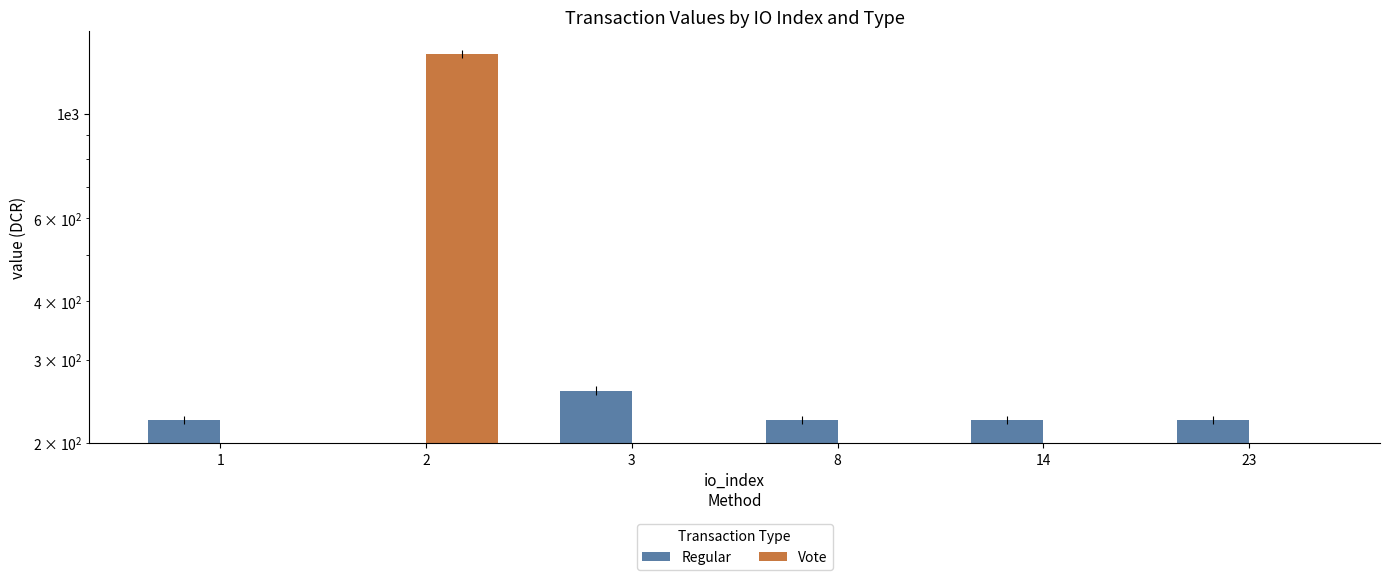

Which category has the lowest value in the Regular series?

2